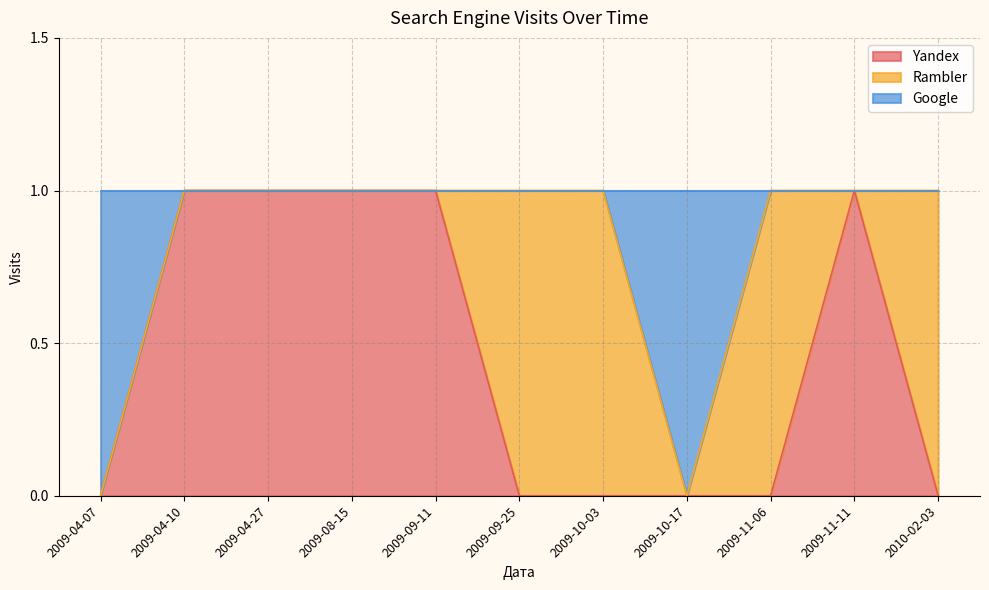

At which label is Google closest to 0?

2010-02-03